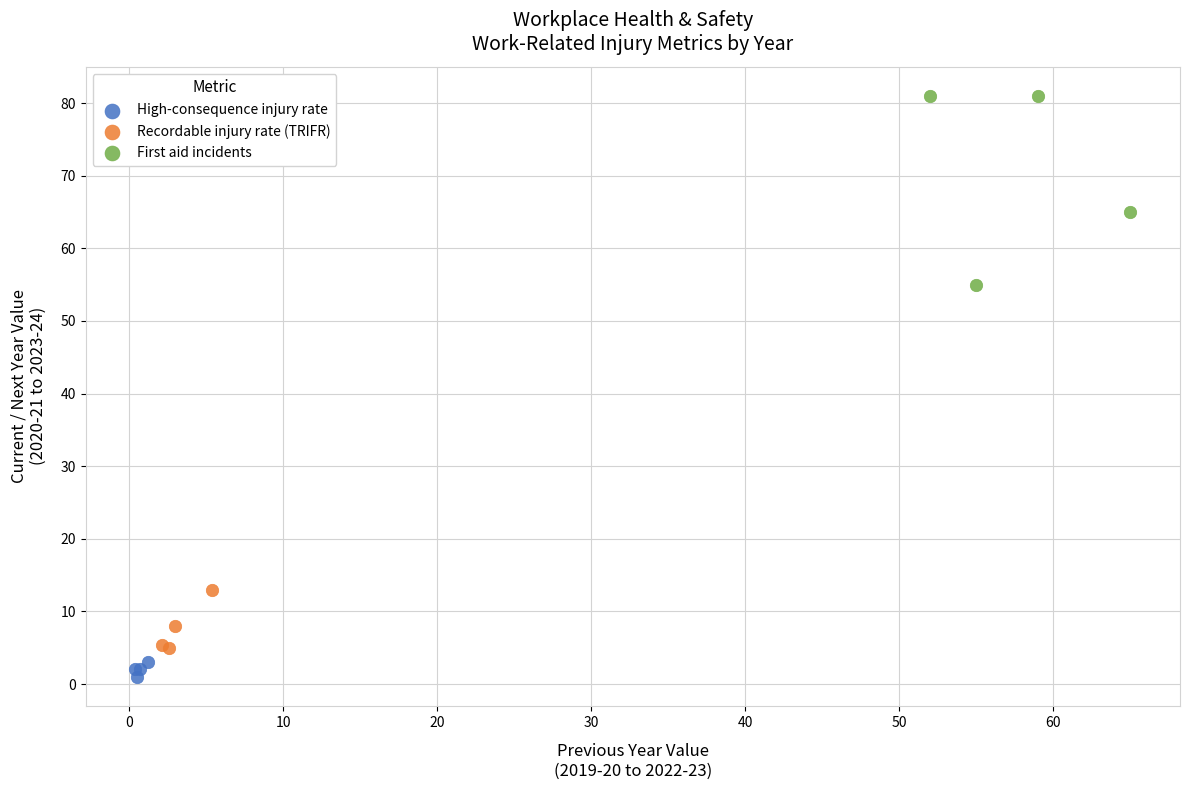

Which series has the largest Y range (max minus min)?

First aid incidents